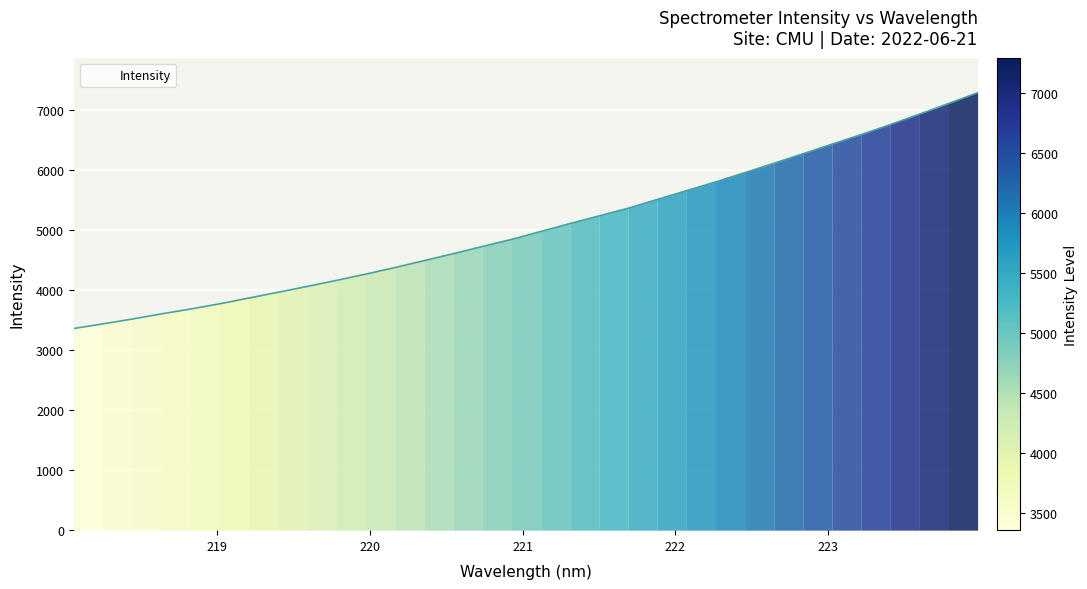

What is the difference between the maximum and minimum values?

3929.6